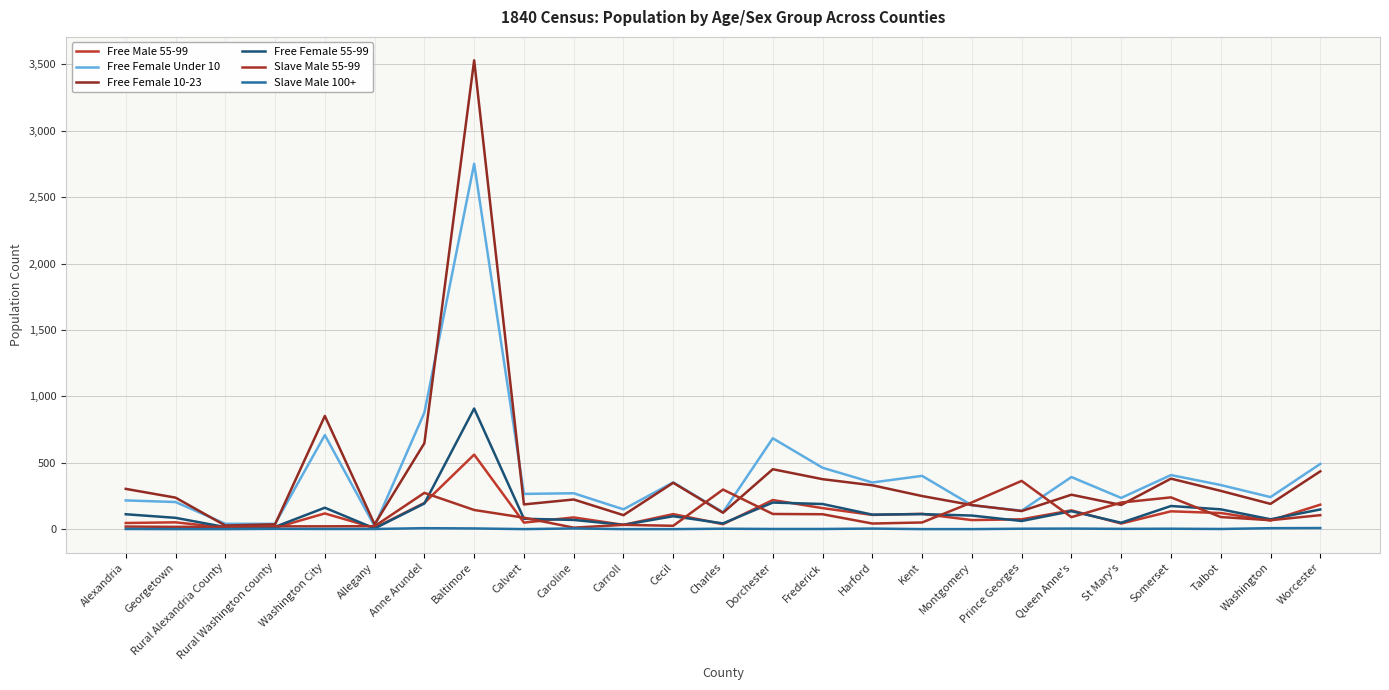

At which category is the sum across all series the highest?

Baltimore